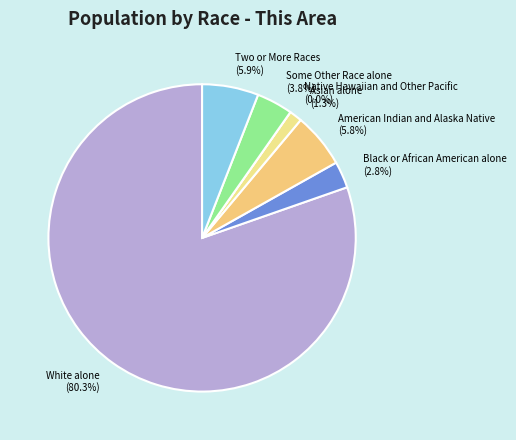

What is the largest slice in the pie chart?

White alone